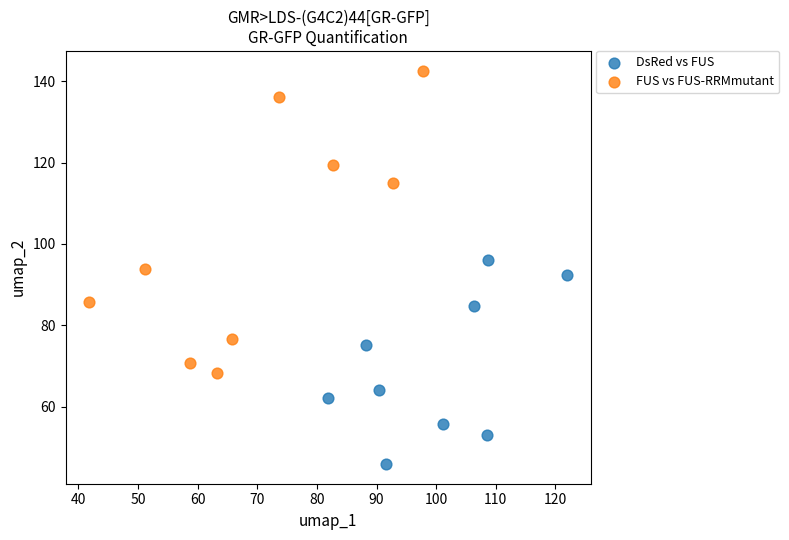

Which series reaches the maximum Y coordinate?

FUS vs FUS-RRMmutant